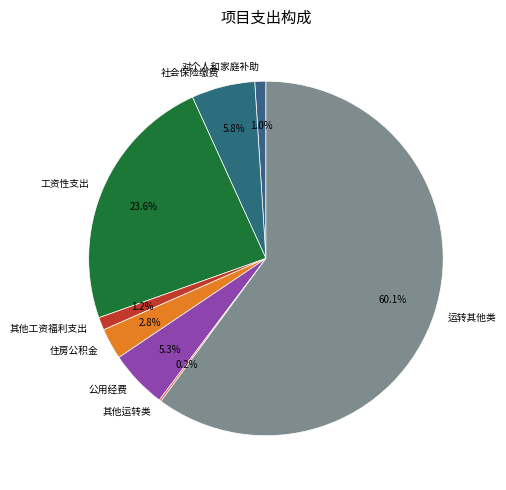

Is the sum of 对个人和家庭补助 and 工资性支出 greater than half?

No